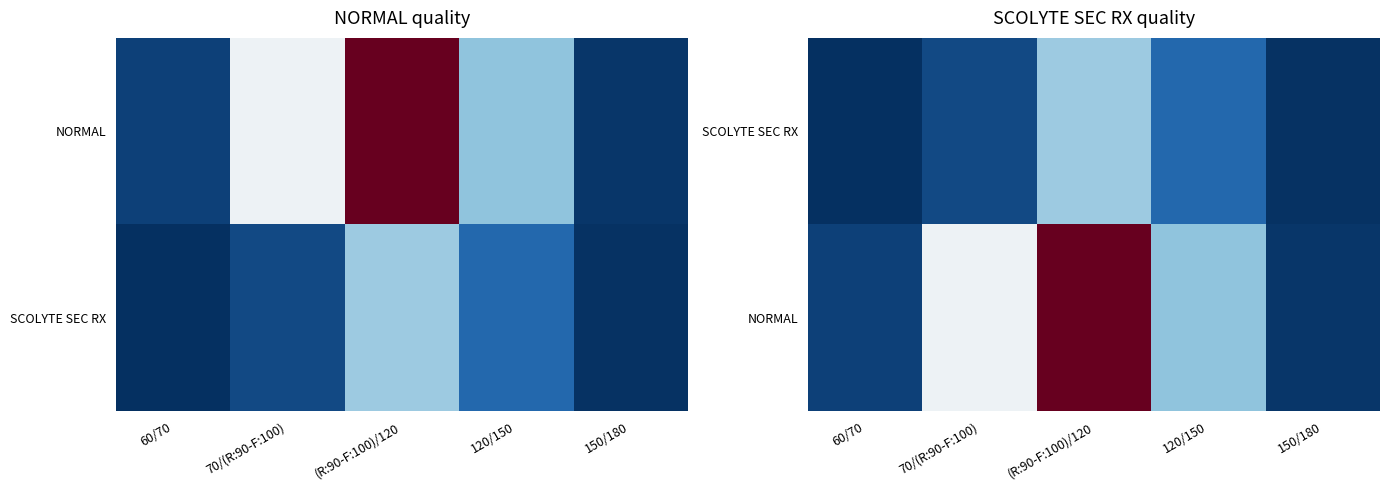

Which category has the lowest value across all series?

60/70